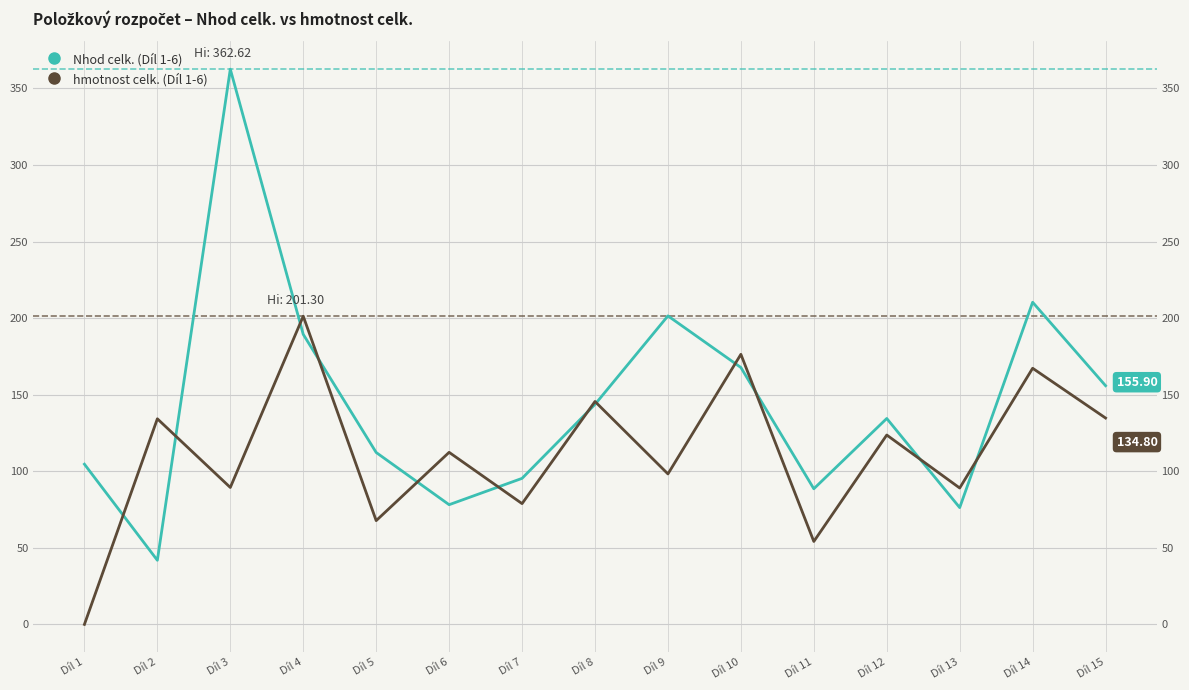

At how many categories does at least one series exceed 293?

1